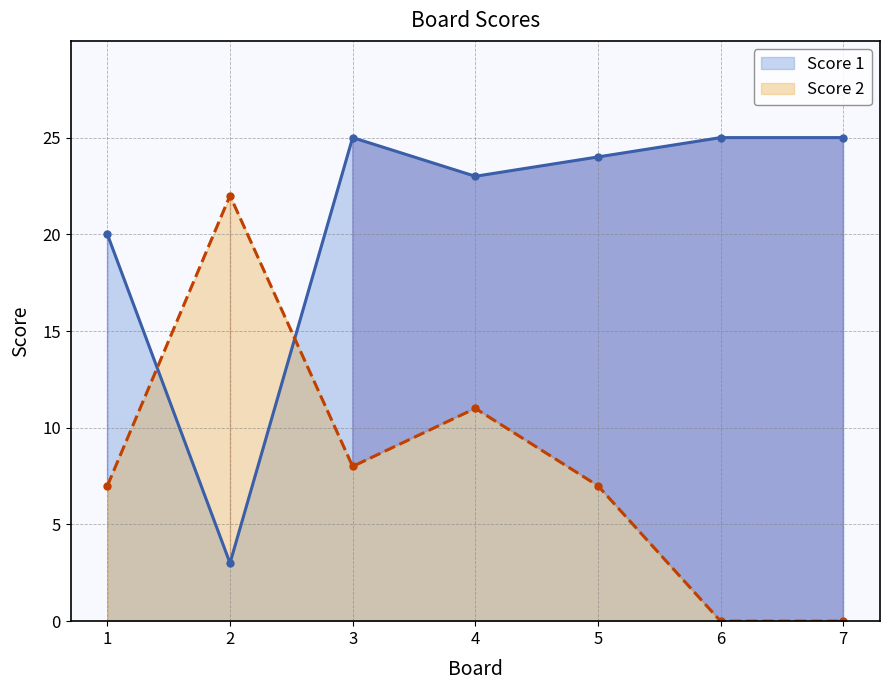

At how many categories does at least one series exceed 9?

7